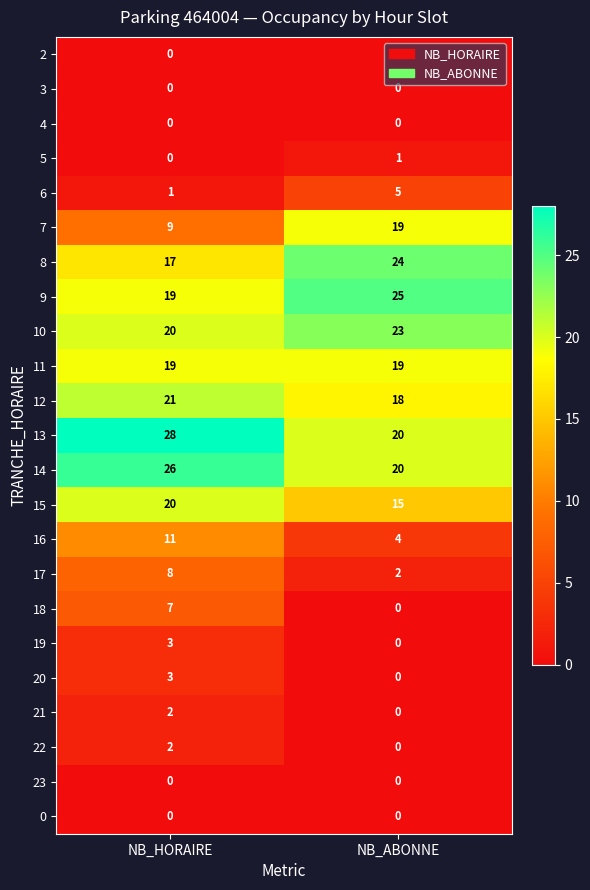

Is it true that 19 equals 5 at NB_HORAIRE?

False